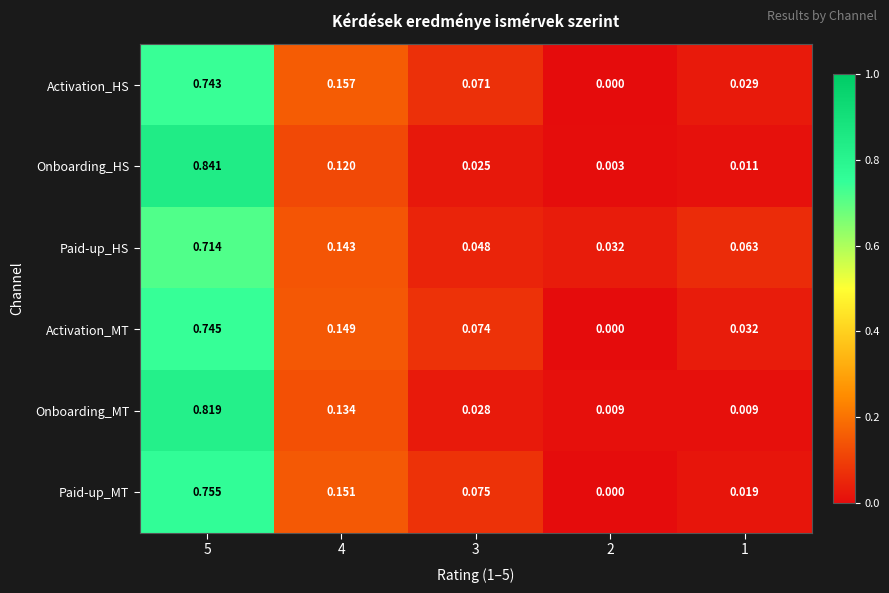

Rank the series at 3 from lowest to highest value.

Onboarding_HS, Onboarding_MT, Paid-up_HS, Activation_HS, Activation_MT, Paid-up_MT